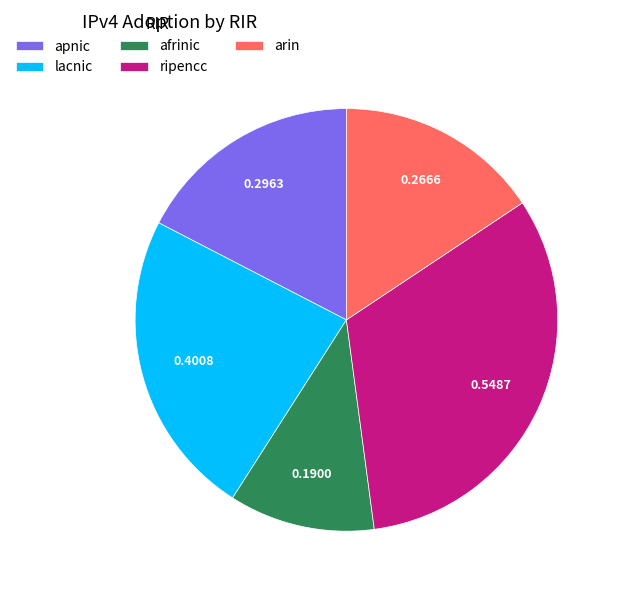

Count the number of slices in the pie.

5